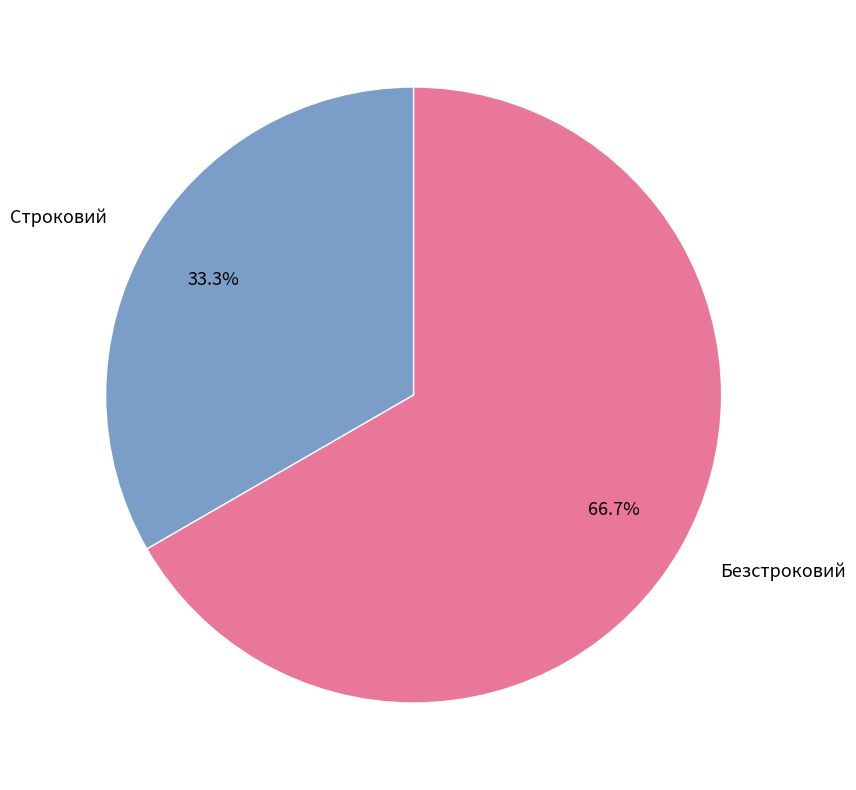

What percentage is the Безстроковий slice, to the nearest percent?

67%